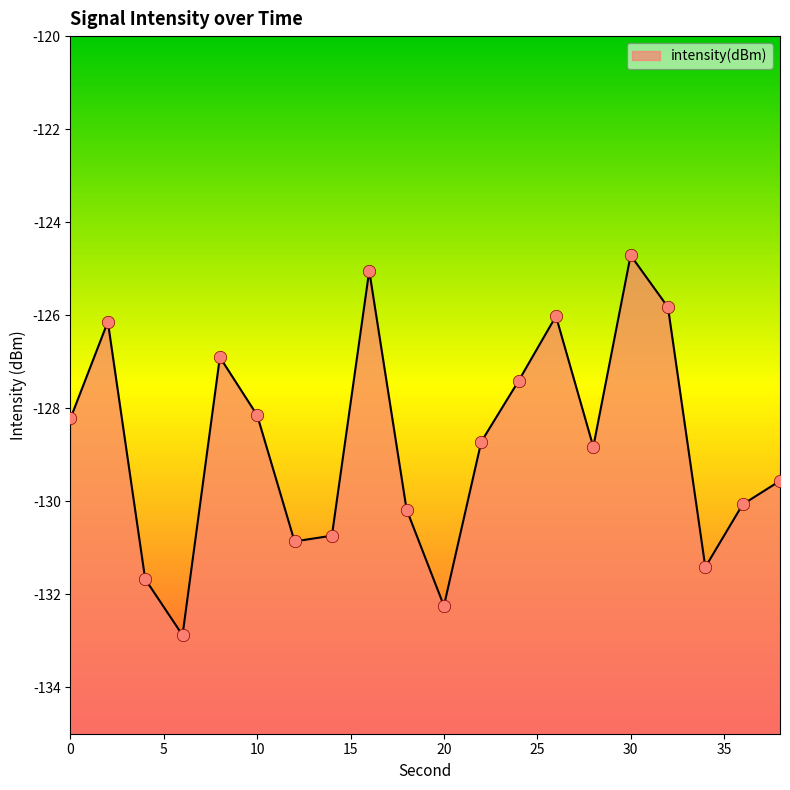

Between 12 and 34, which is larger?

12